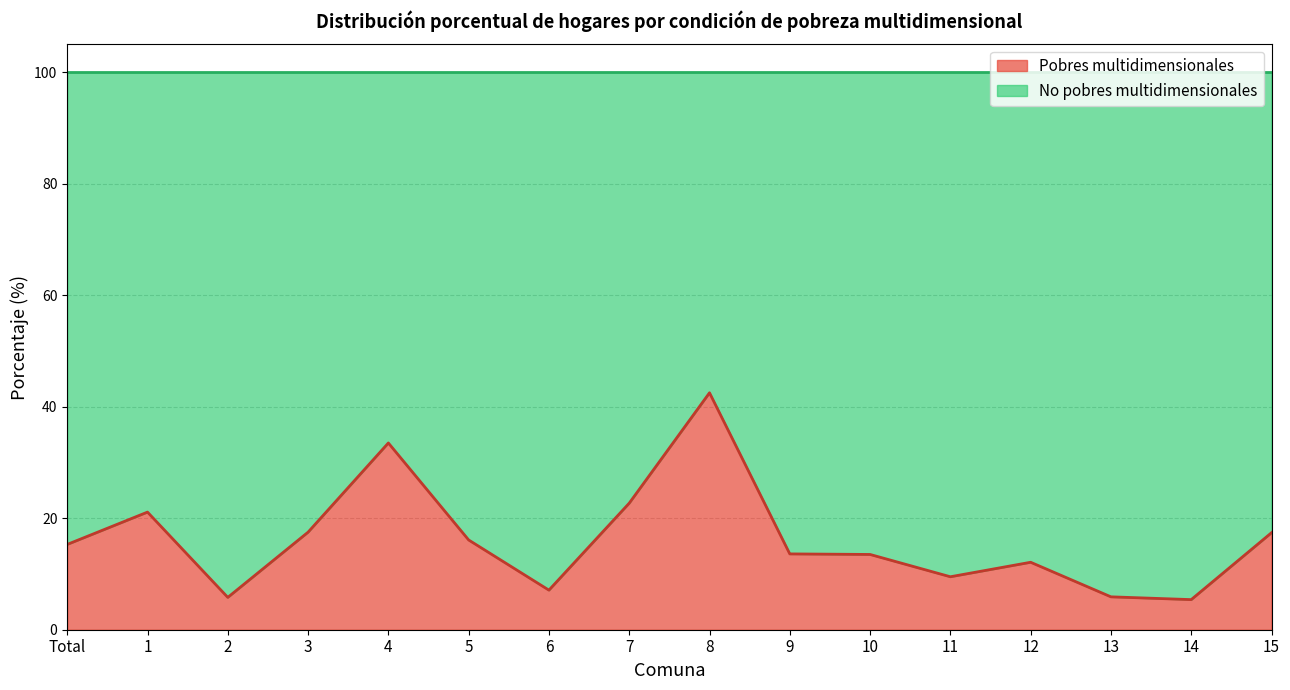

How many data points does each series have?

16